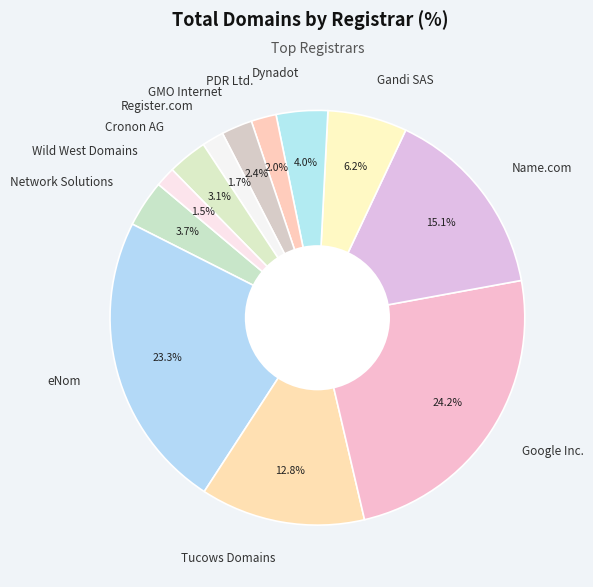

How many slices are in this pie chart?

12